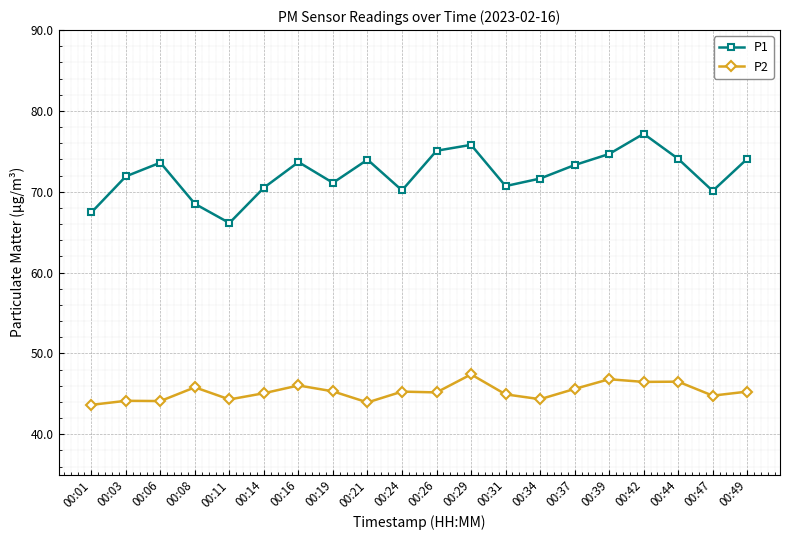

The P1 series shows 66.1 at 00:11. True or false?

True